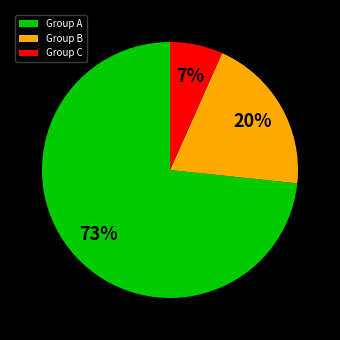

How many segments does this pie chart have?

3